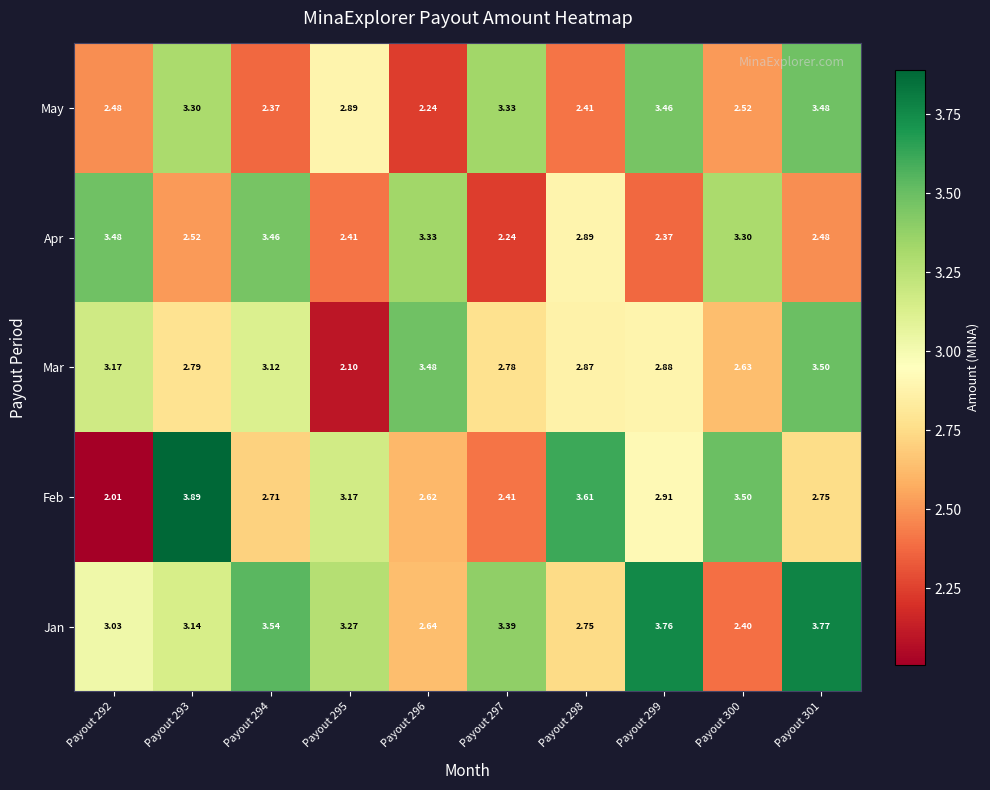

At which category is the sum across all series the highest?

Payout 301